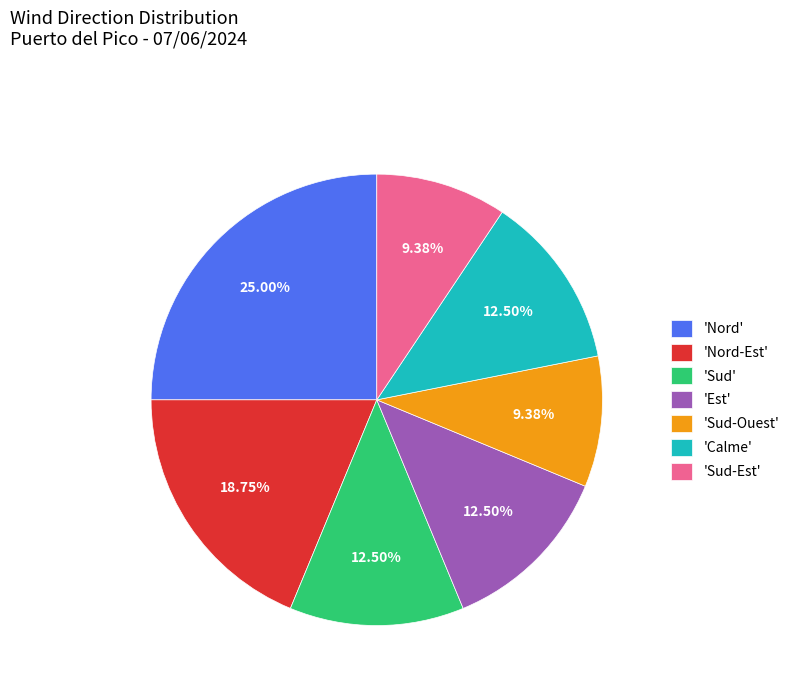

What is the ratio of the value at 'Nord' to the value at 'Nord-Est'?

1.3